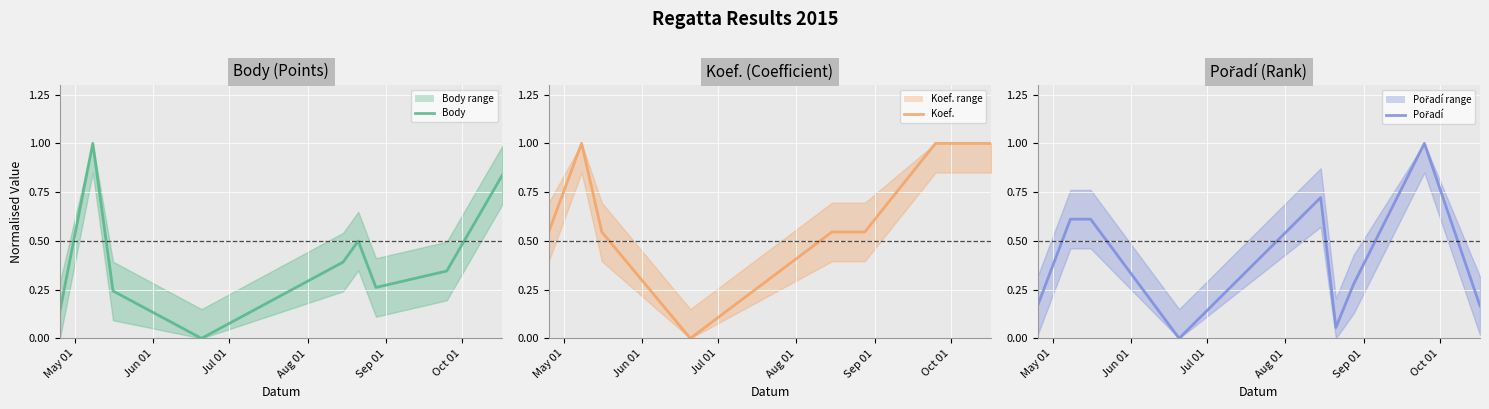

True or false: Body has a value of 0.1 at Sep 01.

False